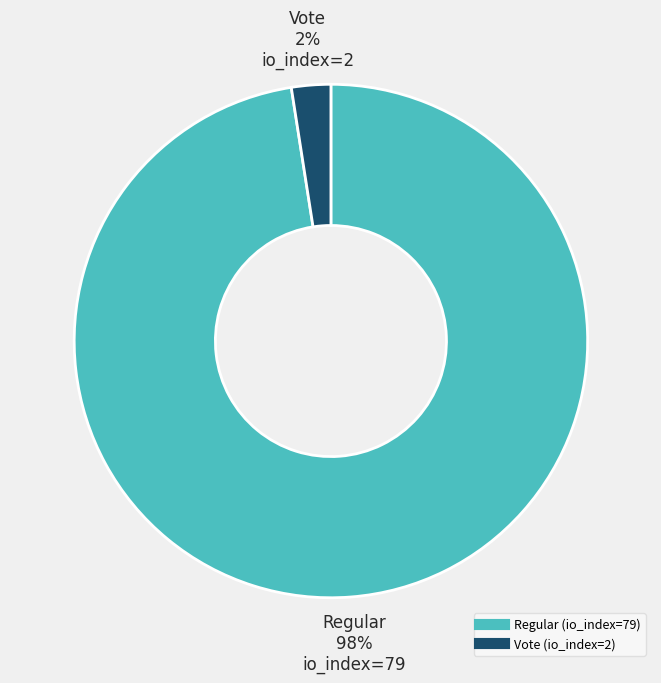

Is it true that Regular (io_index=79) is 85% of the pie?

False